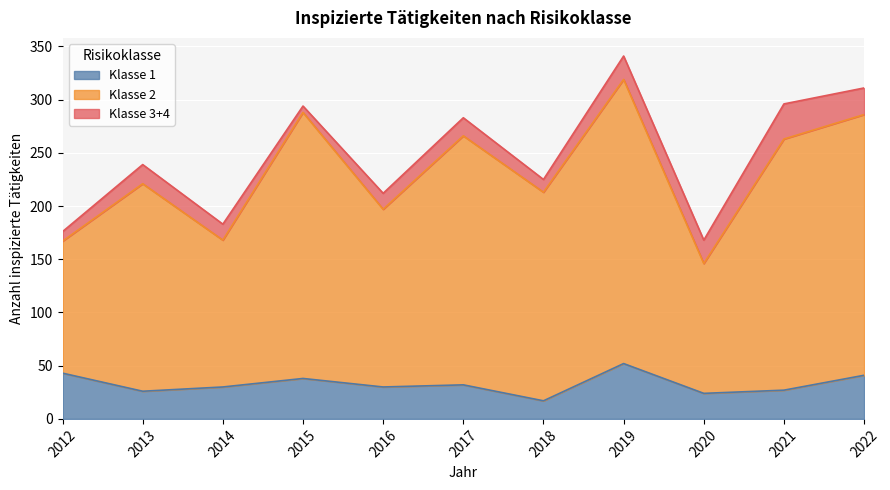

True or false: Klasse 1 and Klasse 2 cross at least once.

False